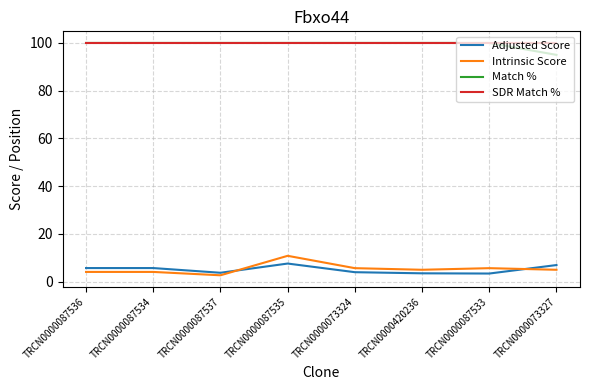

What is the total value across all series at TRCN0000073324?

209.6